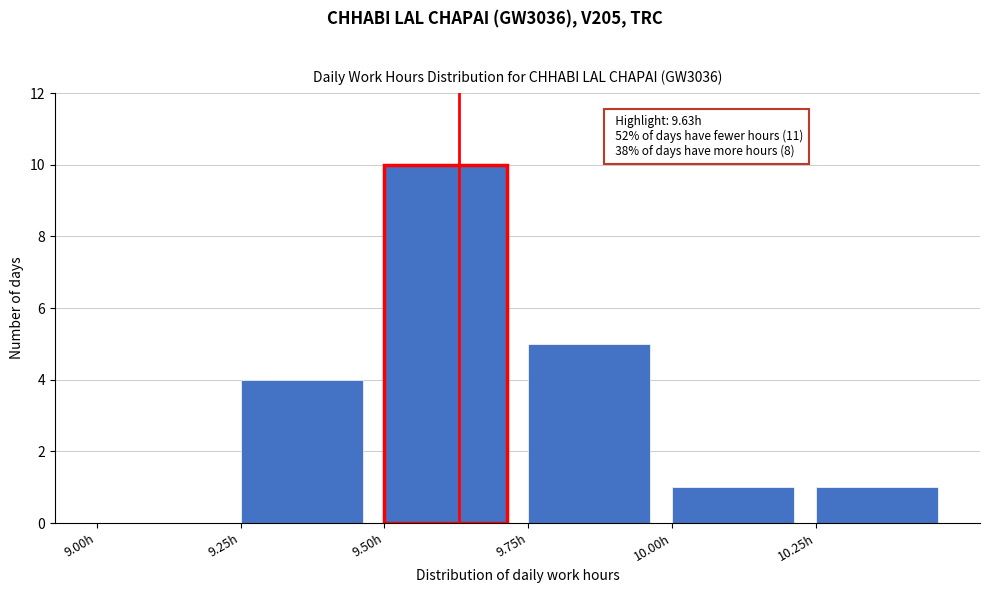

Which range on the x-axis has the tallest bar?

9.50 to 9.75